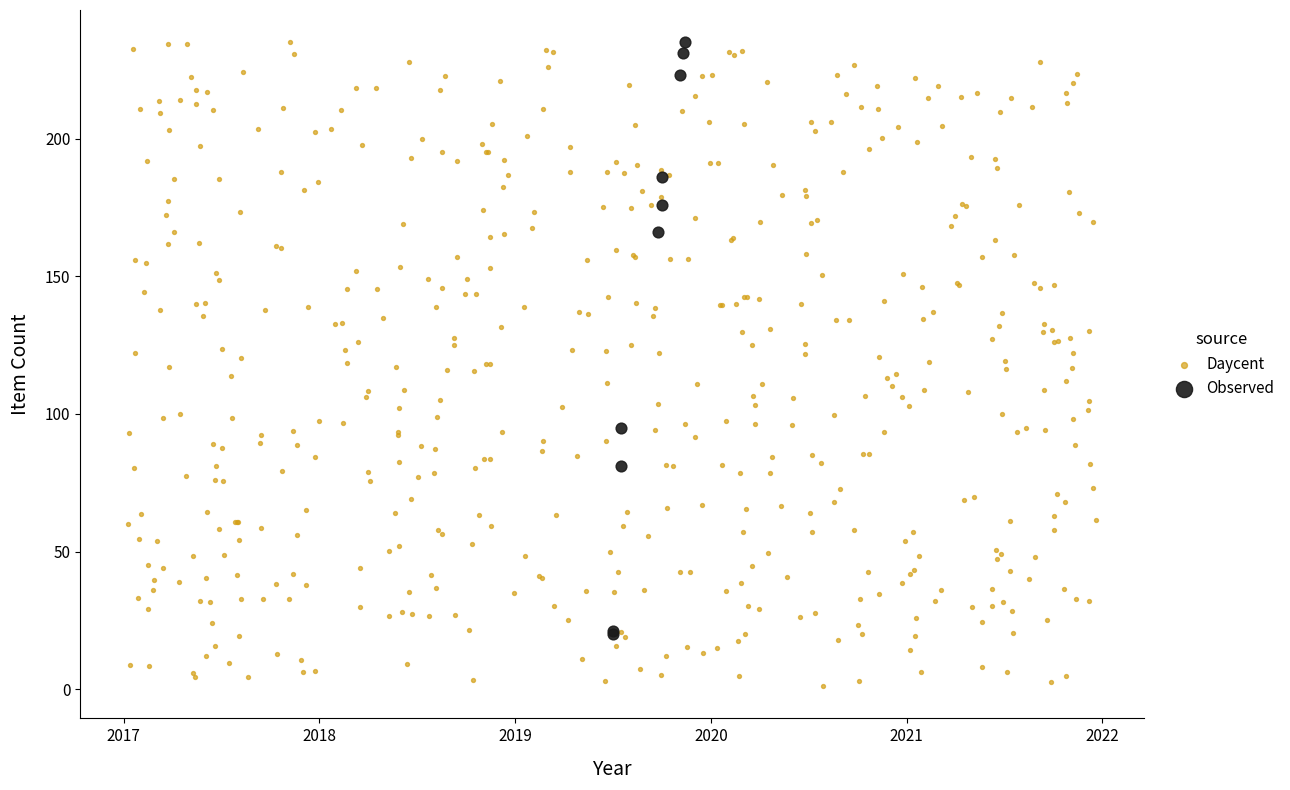

Which series has the largest Y range (max minus min)?

Daycent